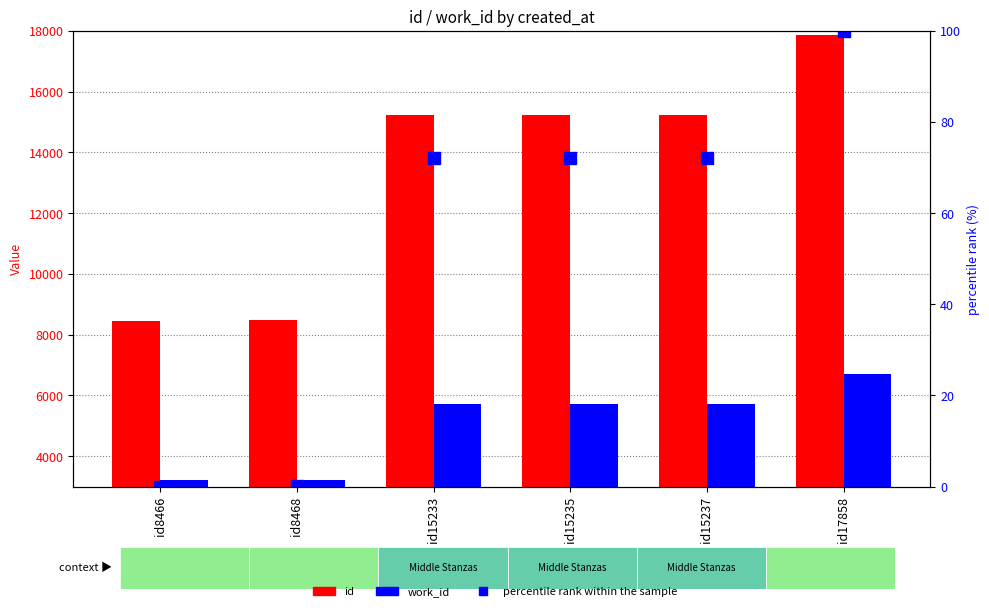

Which series has the largest total across all categories?

id